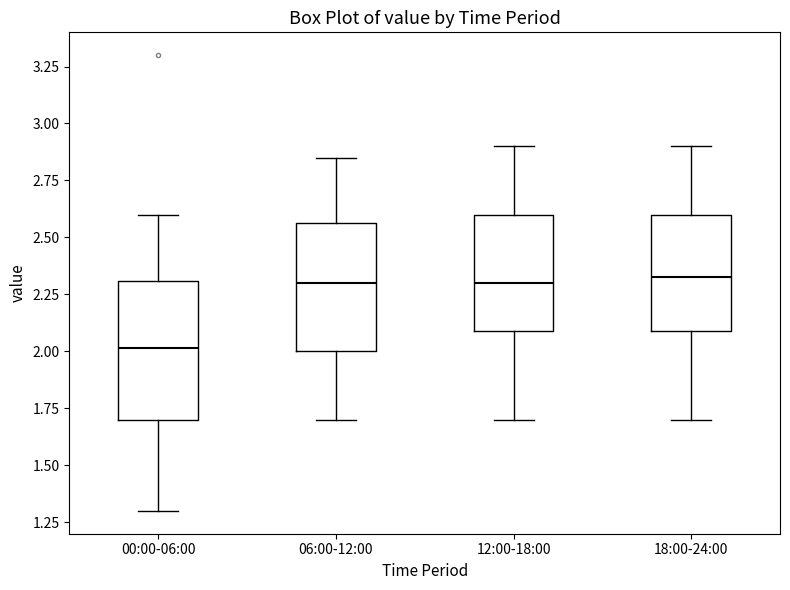

Reading left to right, transcribe this box plot: for each box, give where its median line is, the range the box spans, and where its two whiskers end, as read against the y-axis. The values are not printed on the chart, so give them approximately, as read against the axis.

00:00-06:00: median 2.00, box 1.70 to 2.30, whiskers 1.30 to 2.60
06:00-12:00: median 2.30, box 2.00 to 2.55, whiskers 1.70 to 2.85
12:00-18:00: median 2.30, box 2.10 to 2.60, whiskers 1.70 to 2.90
18:00-24:00: median 2.35, box 2.10 to 2.60, whiskers 1.70 to 2.90